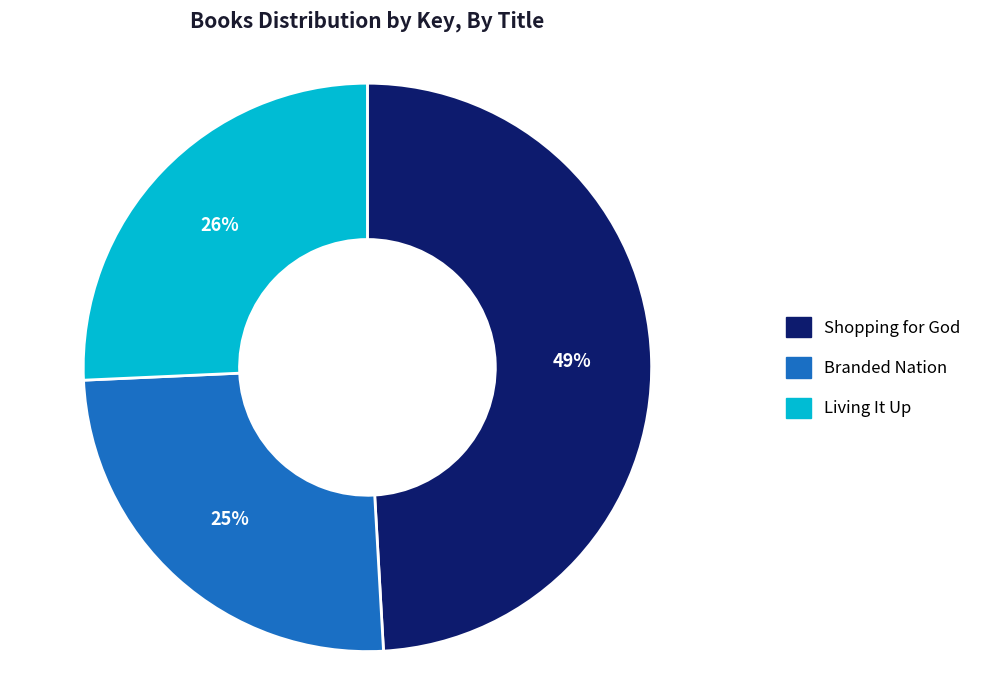

What is the smallest slice in the pie chart?

Branded Nation